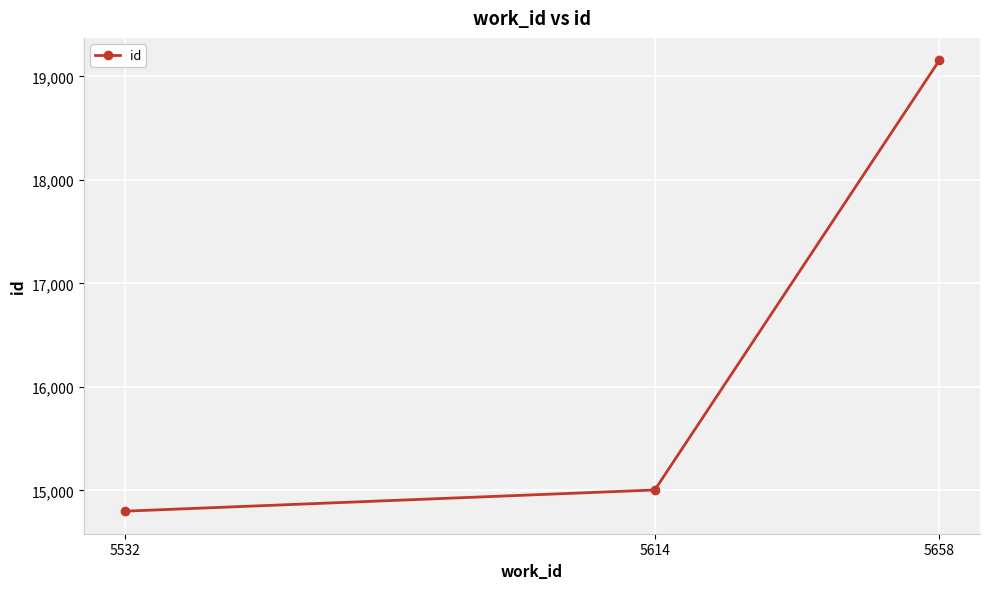

What is the average value?

16319